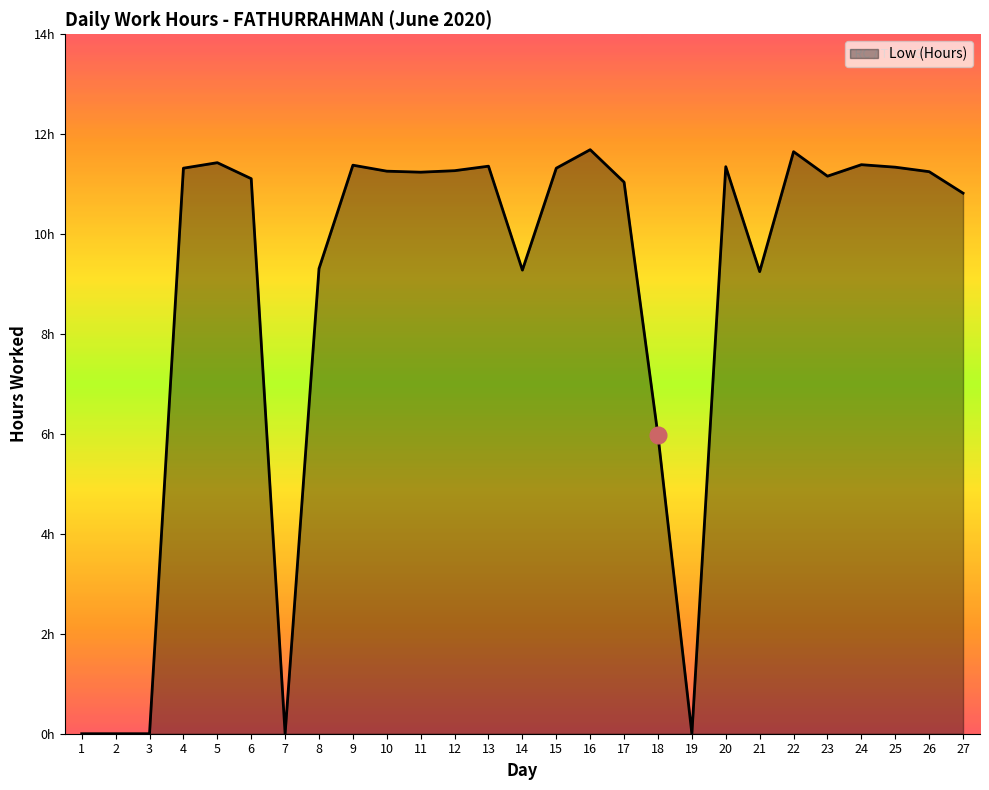

Is this an area chart (filled region under the line)?

Yes